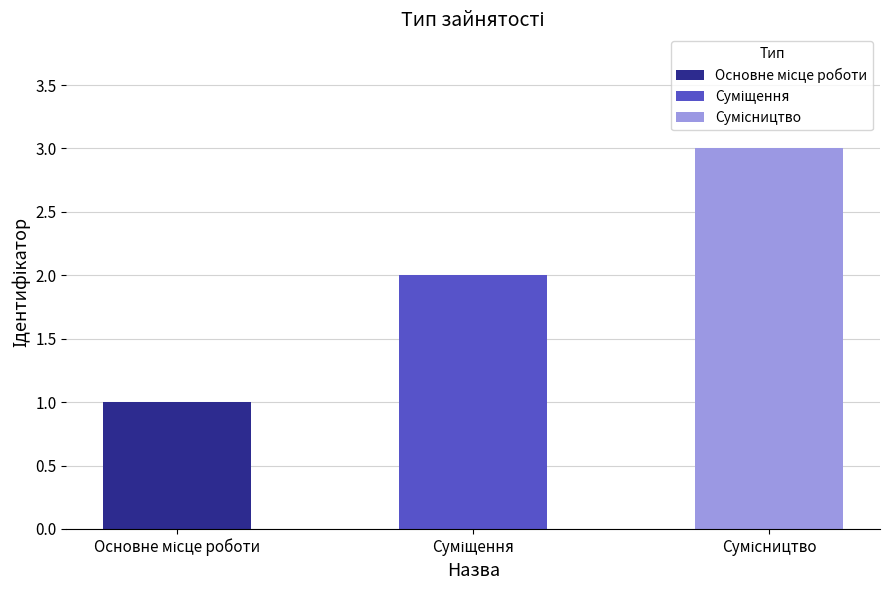

Which category has the highest value across all series?

Сумісництво